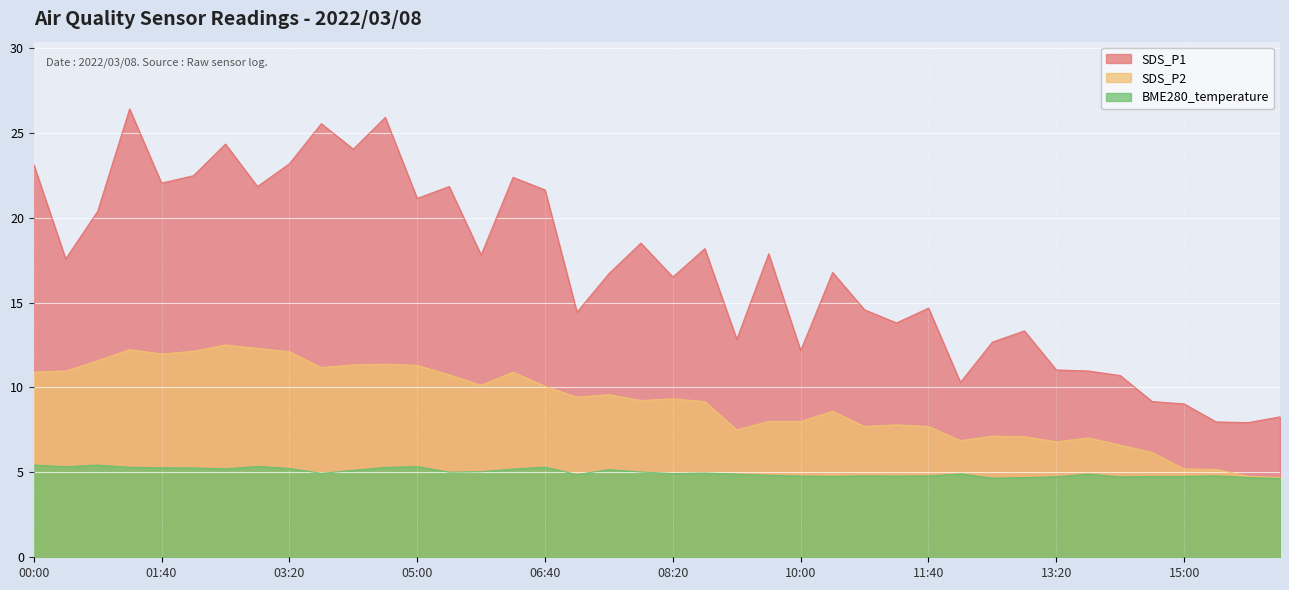

What is the label of the 27th point from the left?

10:50